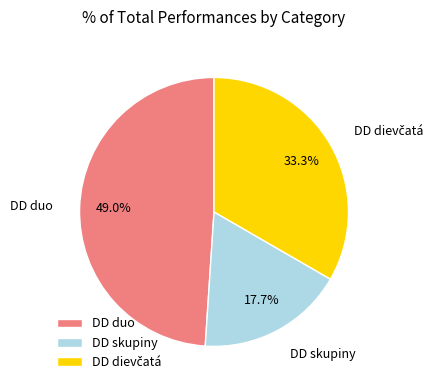

The DD skupiny slice represents 18% of the pie. True or false?

True